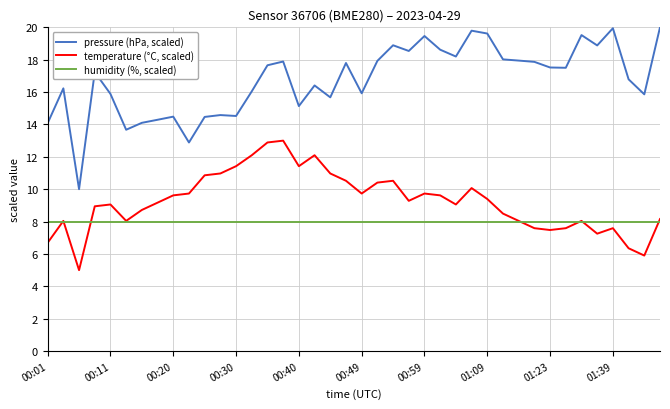

Which series has the largest range (max minus min)?

pressure (hPa, scaled)